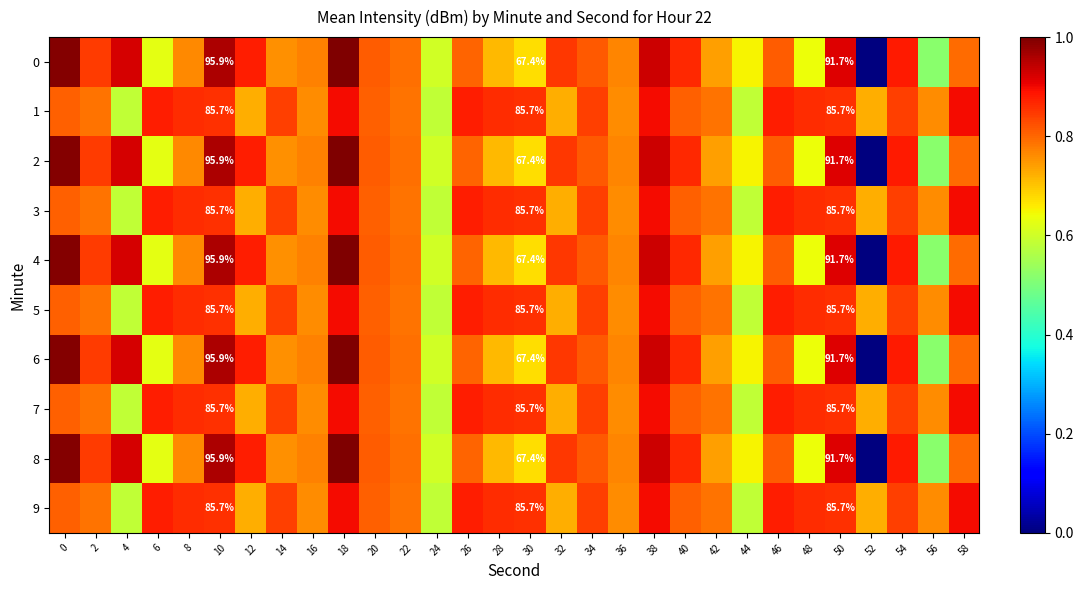

The 3 series shows -35.7 at 46. True or false?

False